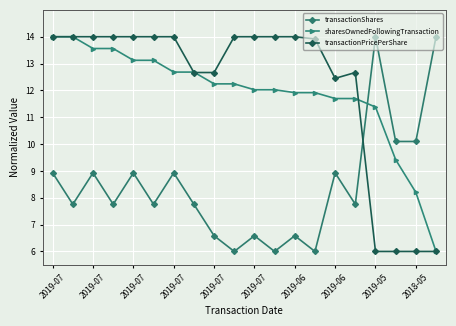

After their last crossing, which series has the higher values: transactionShares or sharesOwnedFollowingTransaction?

transactionShares